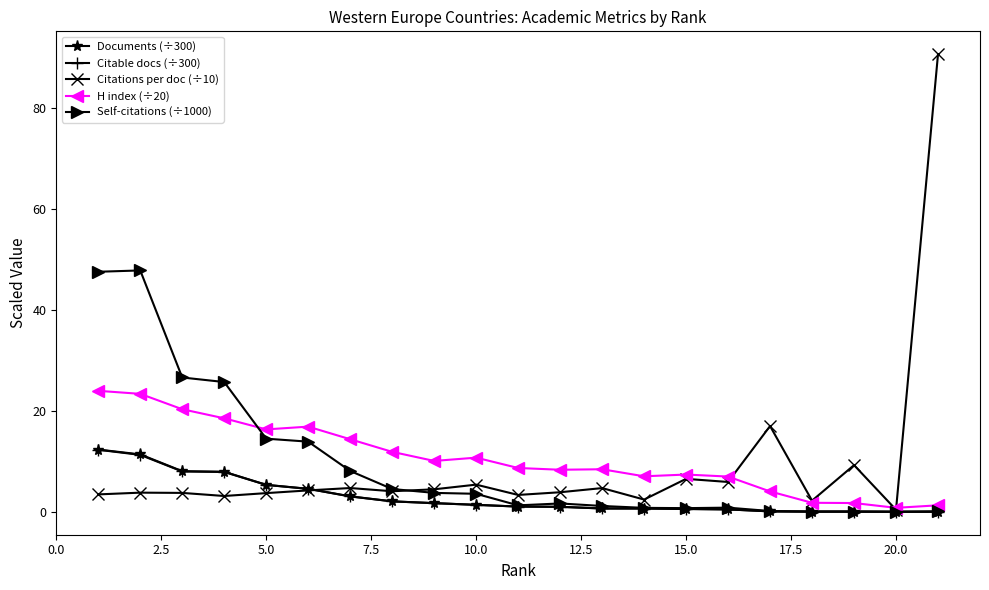

The Citable docs (÷300) series shows 0.6 at 15.0. True or false?

True